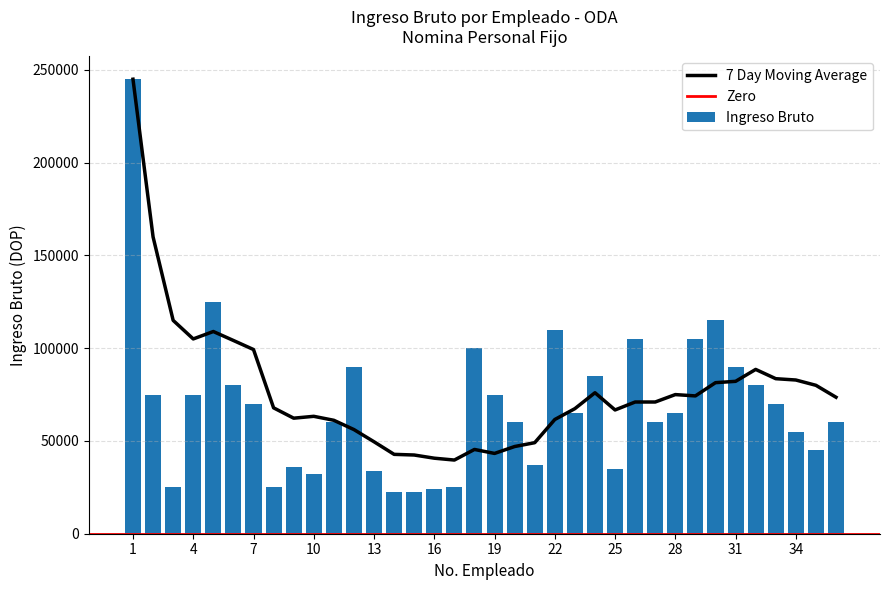

How many values exceed 65000?

17